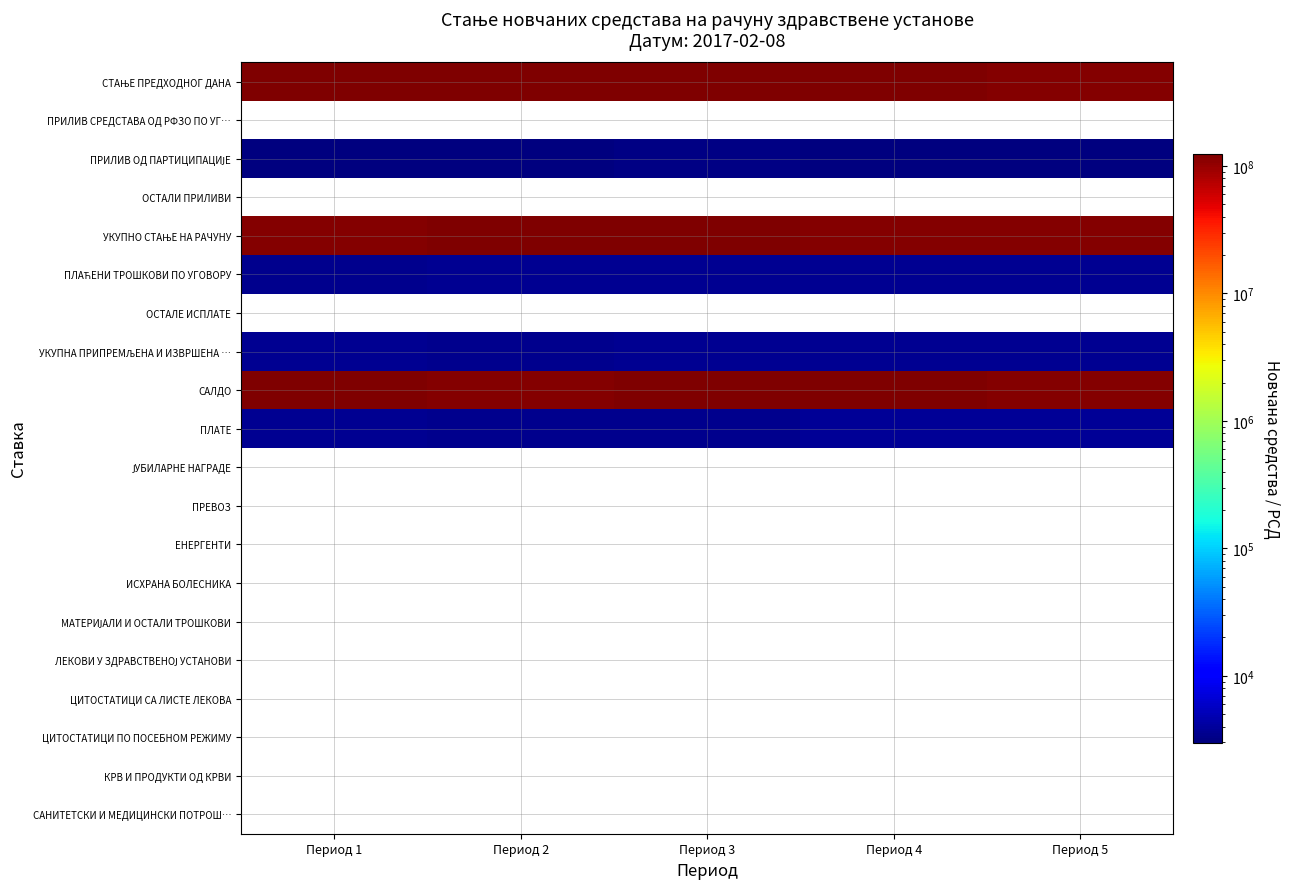

List the labels in order of ЦИТОСТАТИЦИ ПО ПОСЕБНОМ РЕЖИМУ value, largest first.

Период 1, Период 2, Период 3, Период 4, Период 5